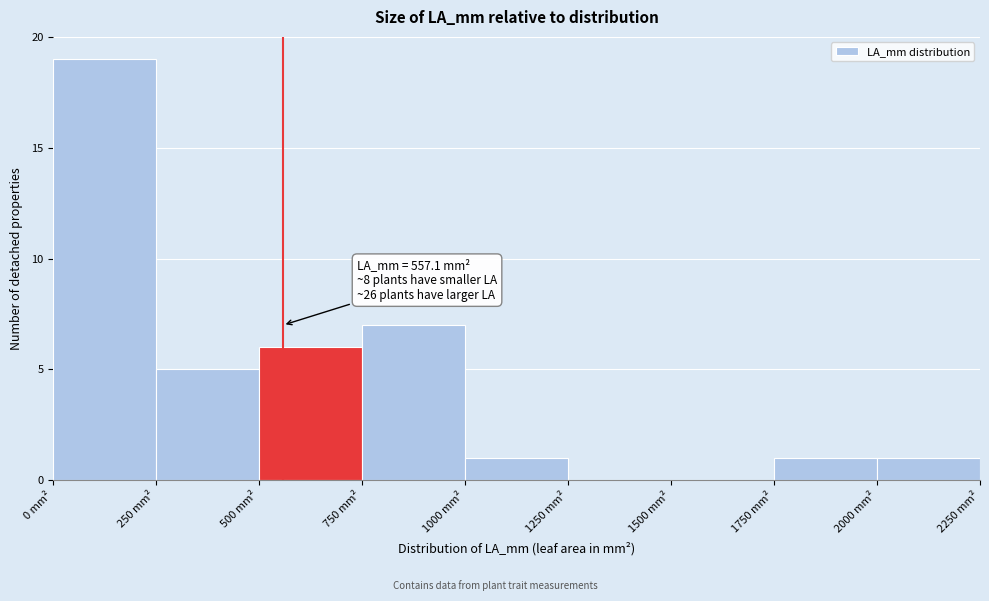

Over which range of the x-axis is the bar tallest?

0 to 250